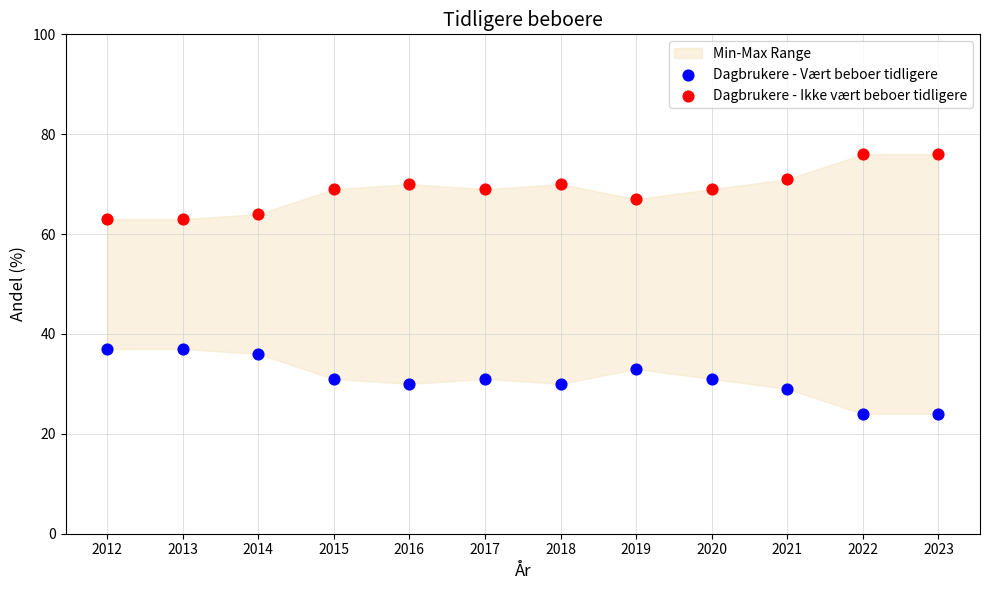

Which series contains the lowest Y value?

Dagbrukere - Vært beboer tidligere